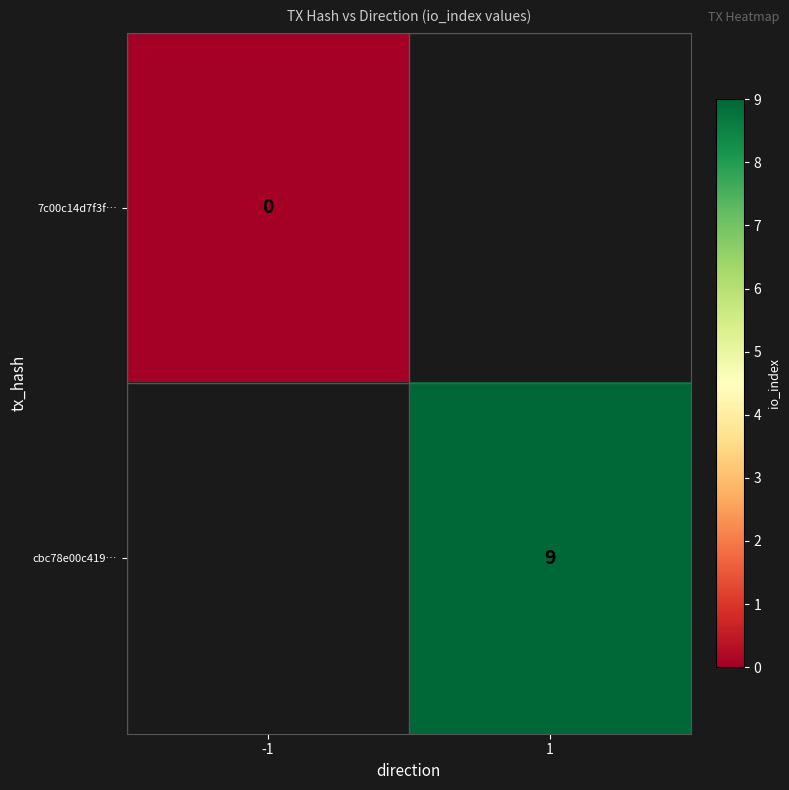

Which has a higher value, -1 or 1?

1